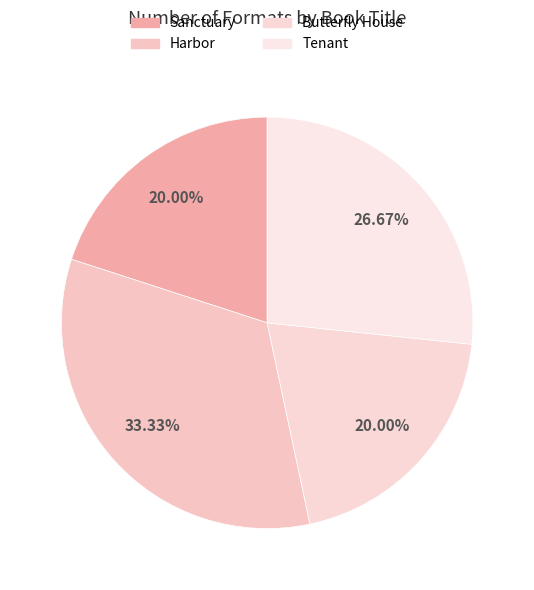

To the nearest percent, what portion does Butterfly House represent?

20%